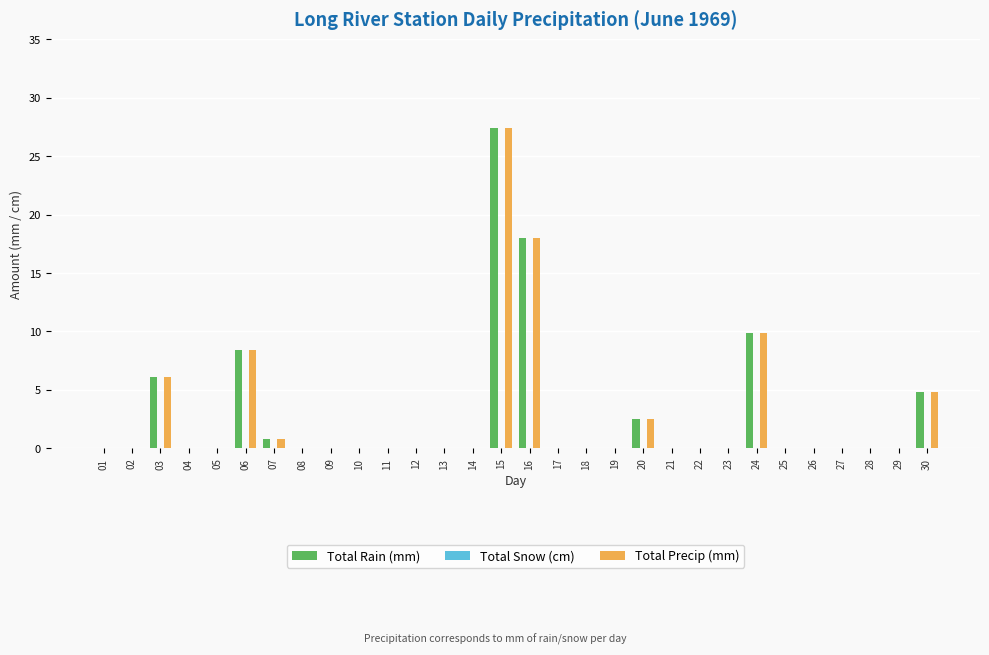

What is the highest value of the Total Rain (mm) series?

27.4